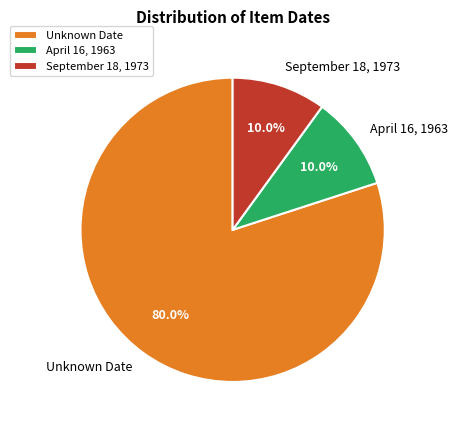

Which slice is the largest?

Unknown Date